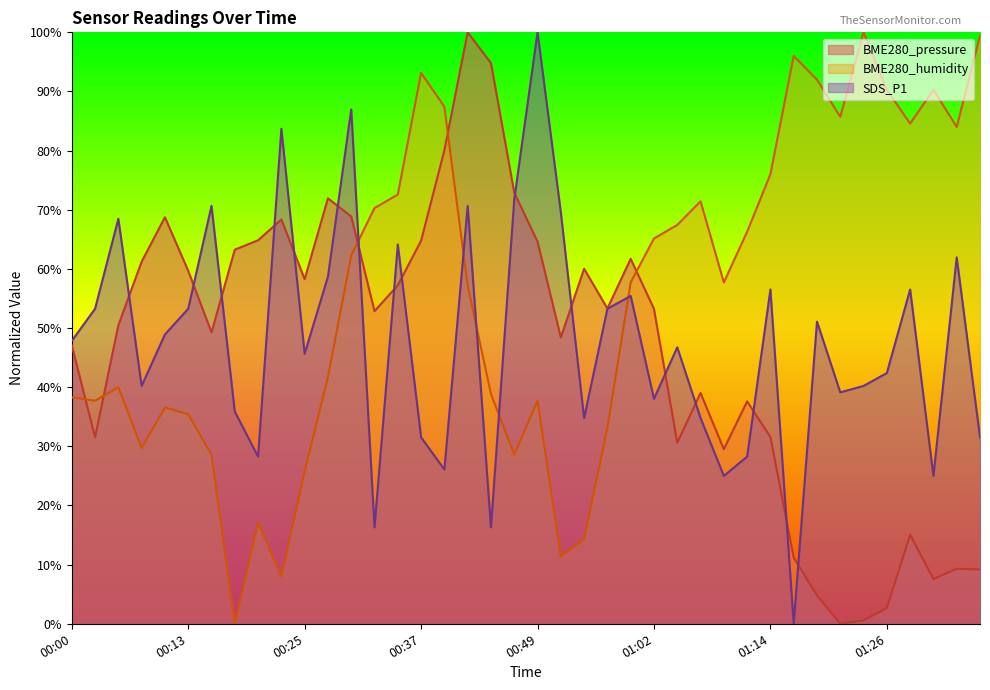

What is the label of the 9th point from the right?

01:16